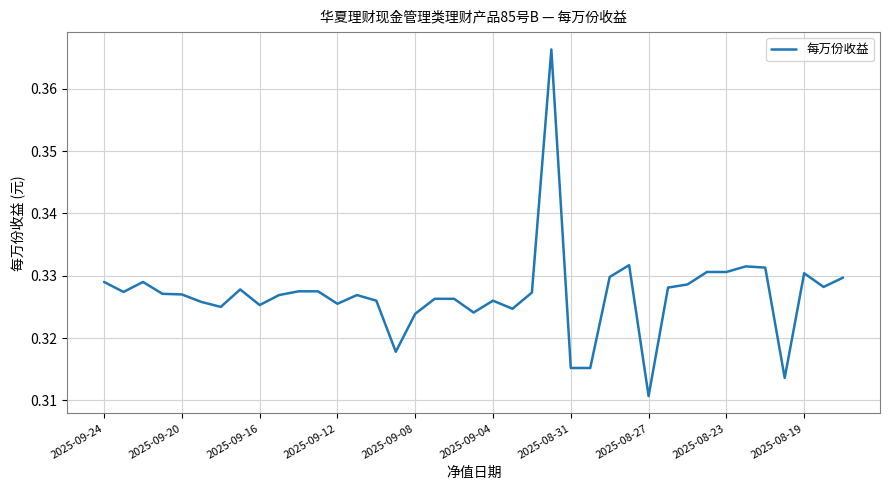

Where is the data nearest to the value 0?

2025-08-27